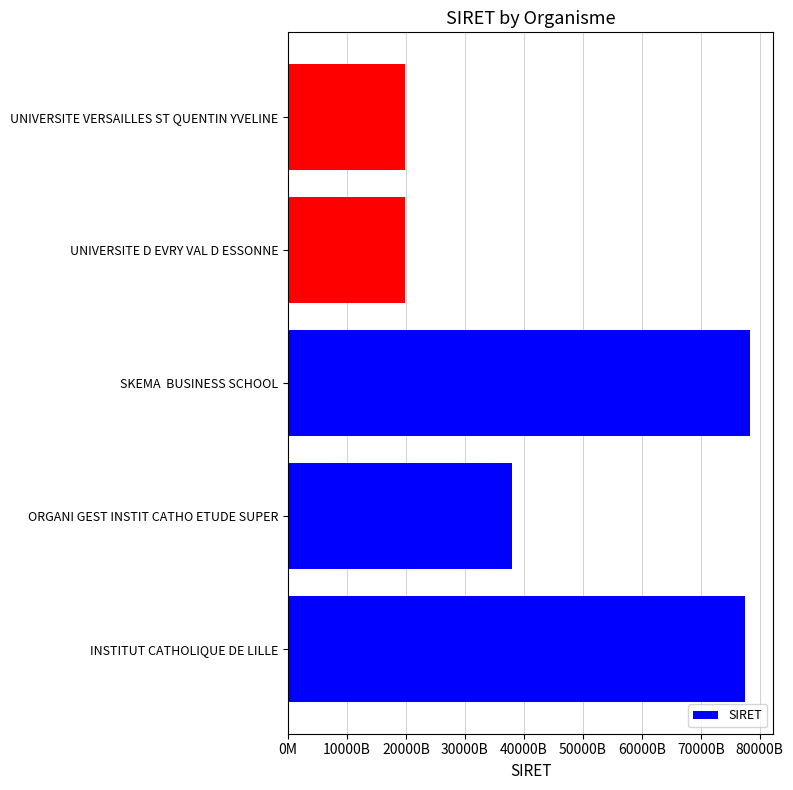

Does the chart contain any negative values?

No